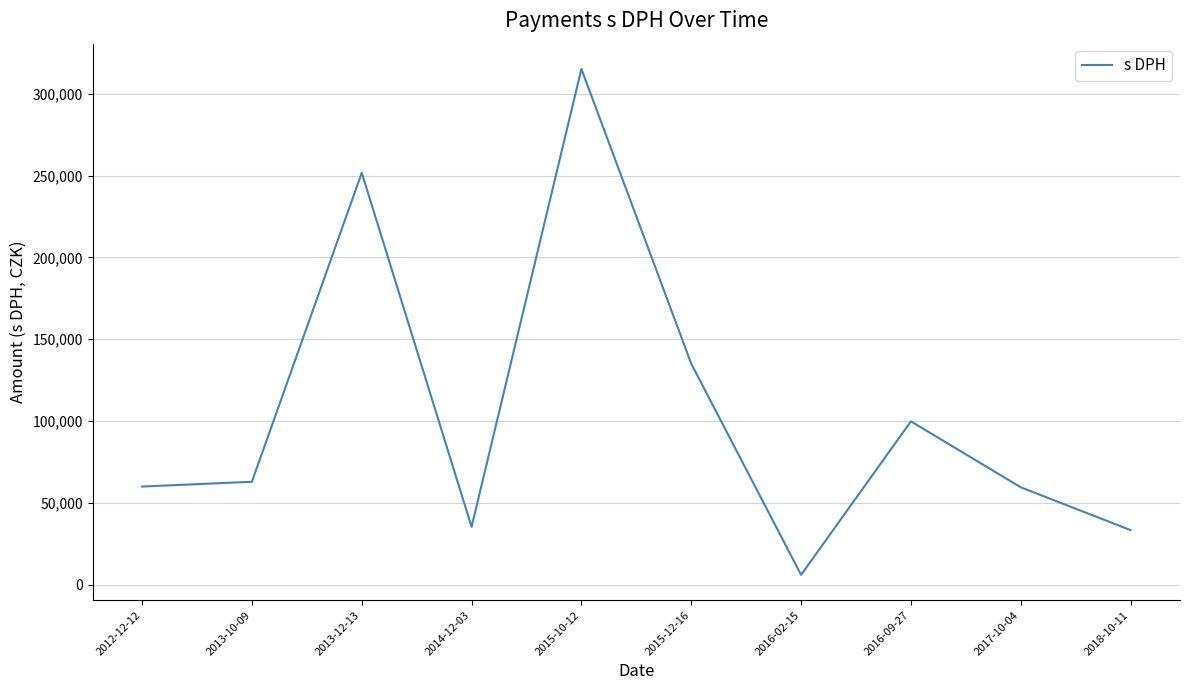

What is the difference between the values at 2016-09-27 and 2013-12-13?

151855